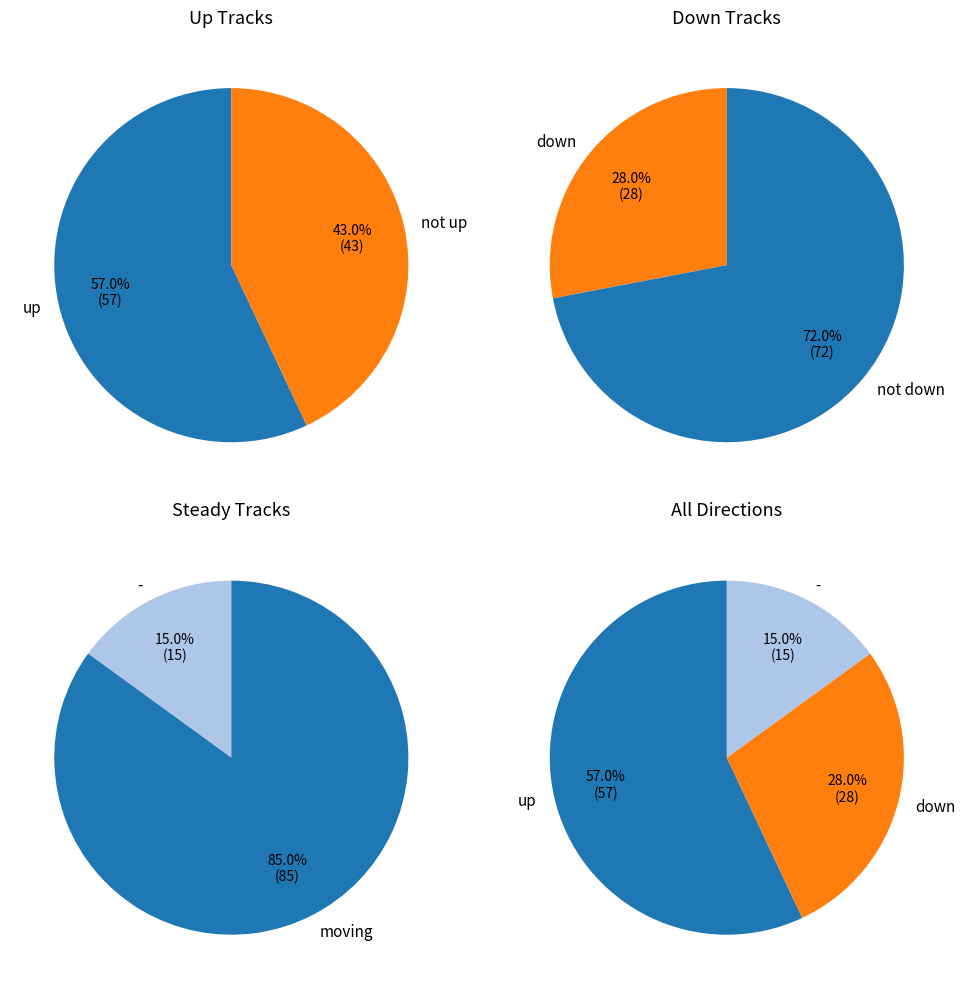

Rank the categories by value from highest to lowest.

up, down, -